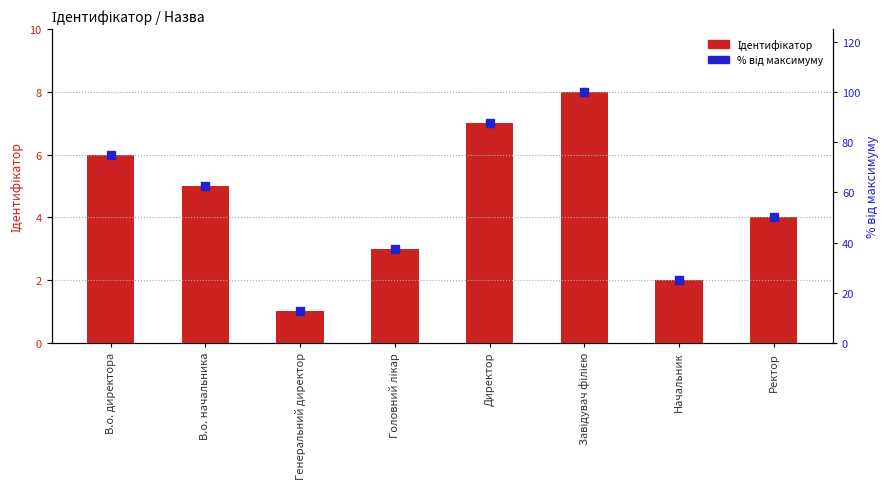

What is the total value across all series at Начальник?

27.0